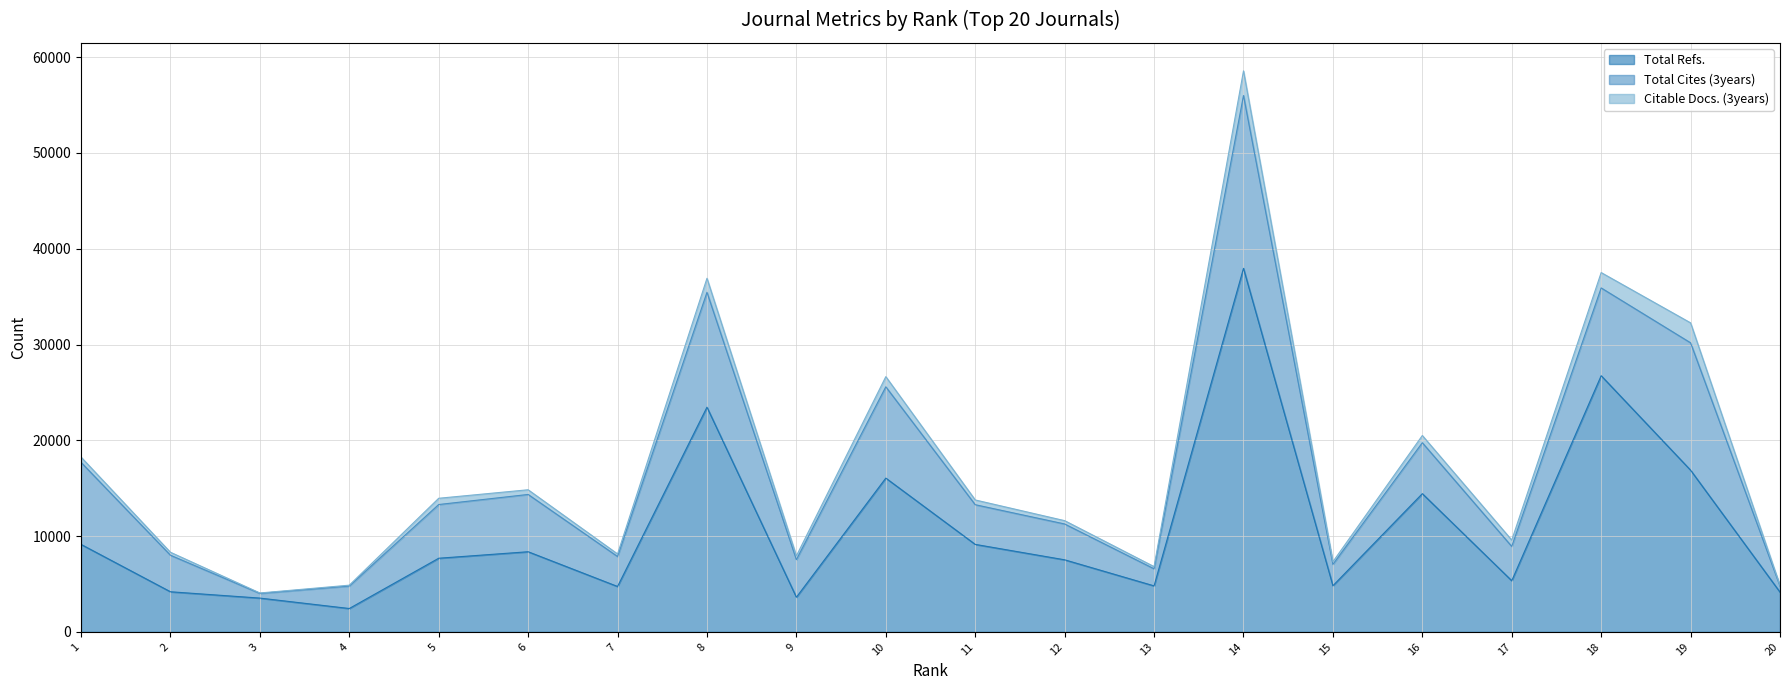

The value of Total Refs. at 11 is 1870. True or false?

False